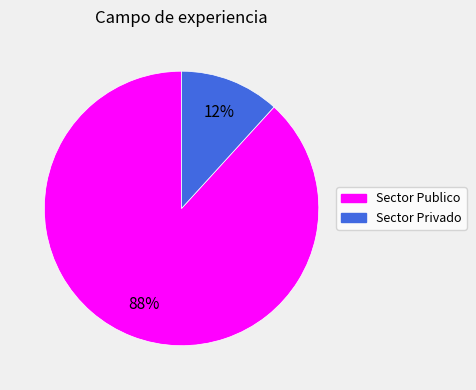

To the nearest percent, what percentage of the pie is Sector Privado?

12%